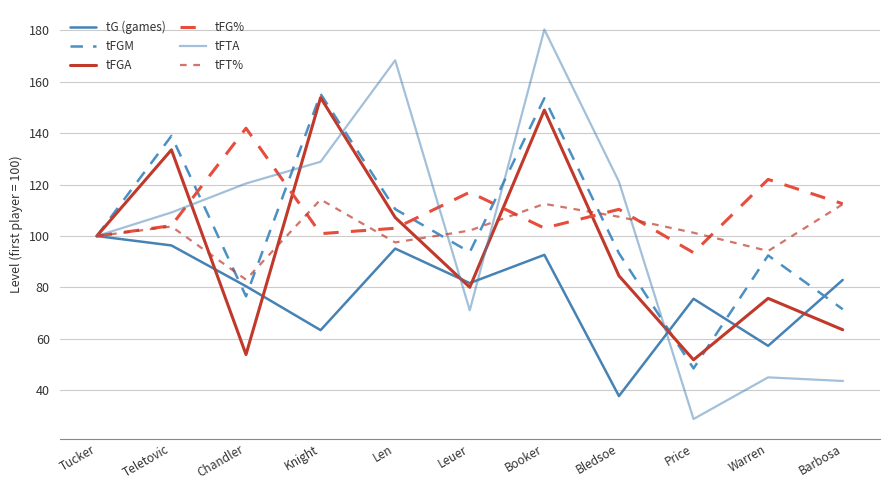

What is the average value of the tFGM series?

103.1